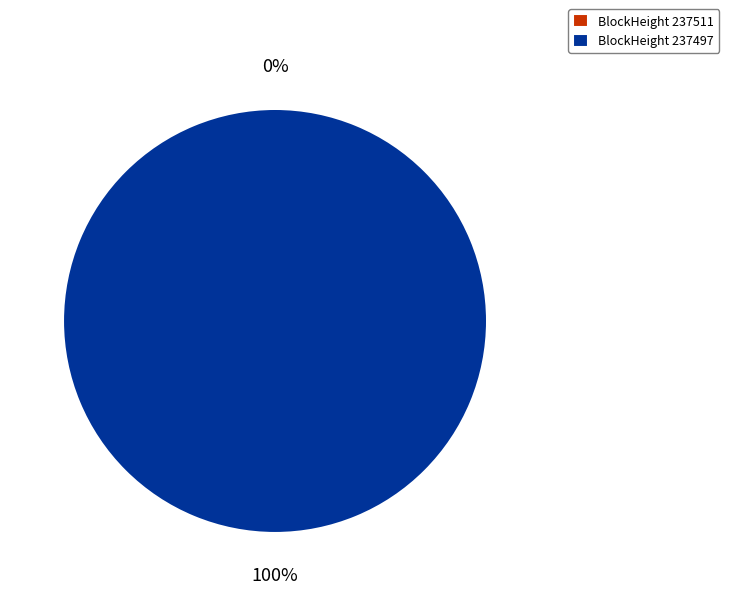

Which category has the smallest portion of the pie?

237511